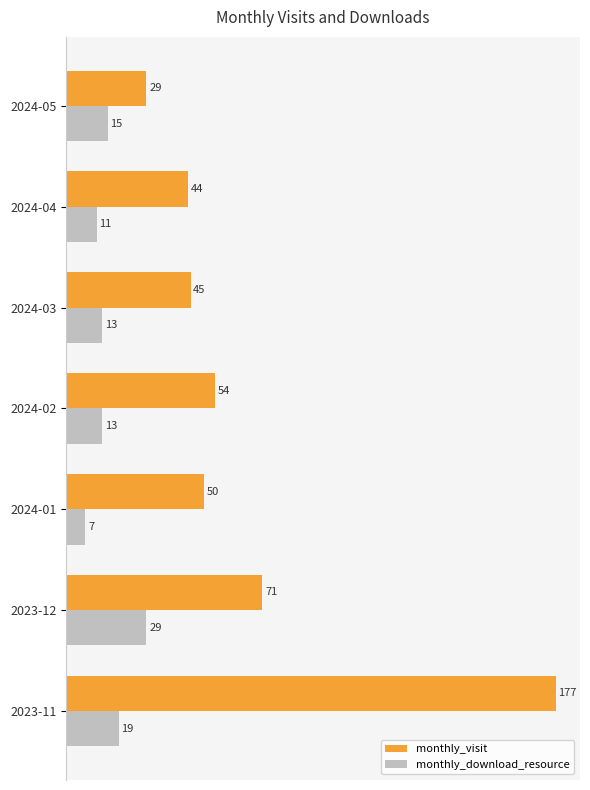

Which series has the largest total across all categories?

monthly_visit